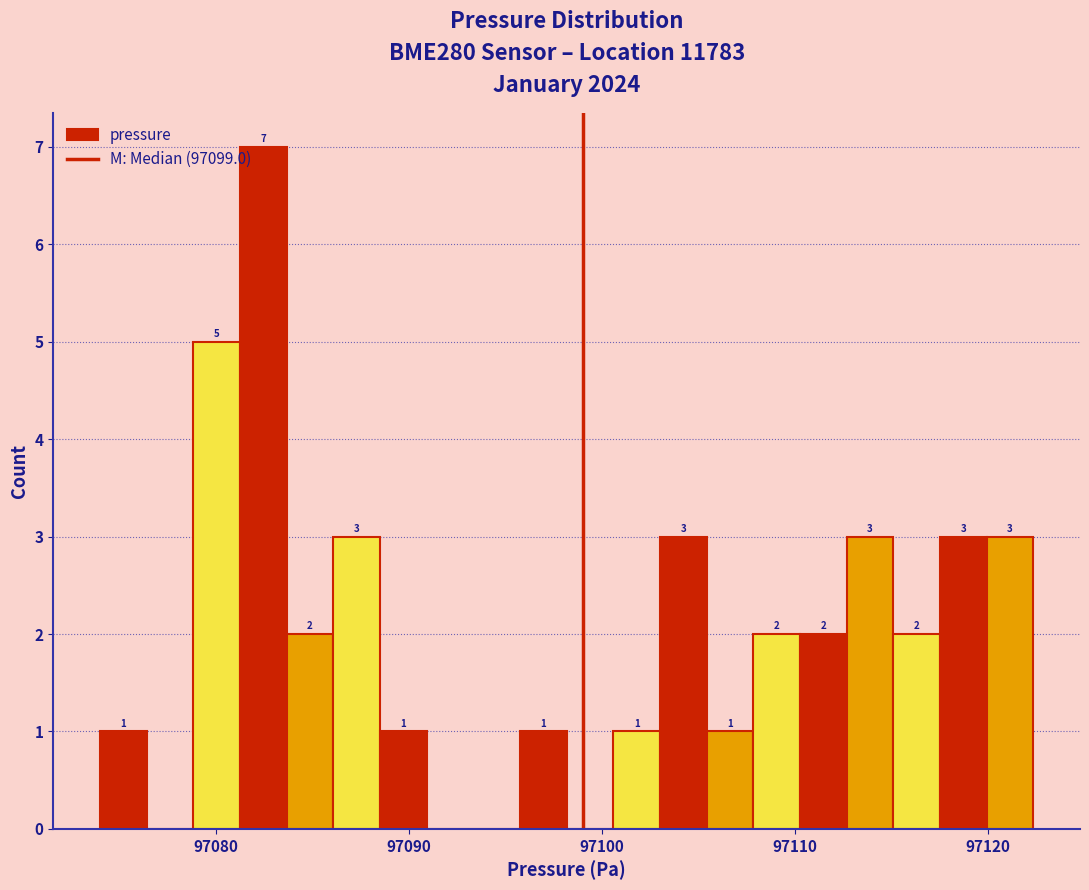

Around what value on the x-axis is the tallest bar? Give the approximate position of its centre, as read against the axis.

97082